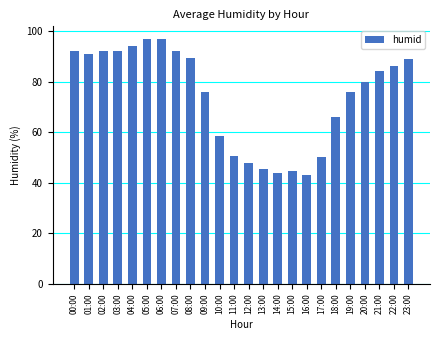

Are the bars grouped side by side (vs. stacked)?

No